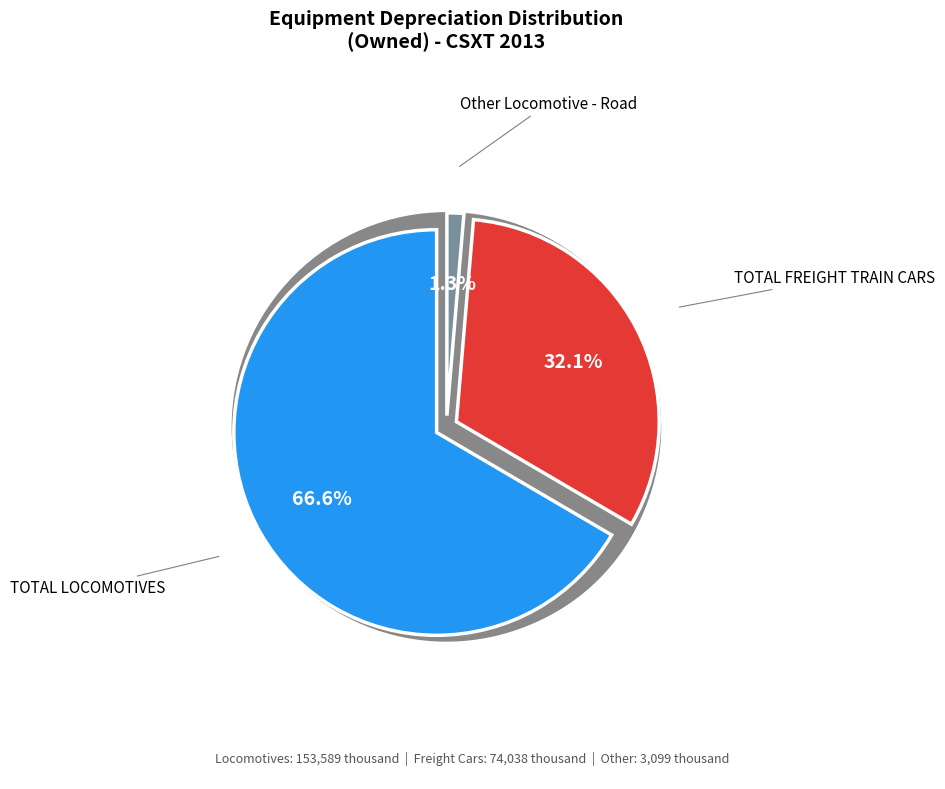

Which has a higher value, Other Equipment or TOTAL FREIGHT TRAIN CARS?

TOTAL FREIGHT TRAIN CARS